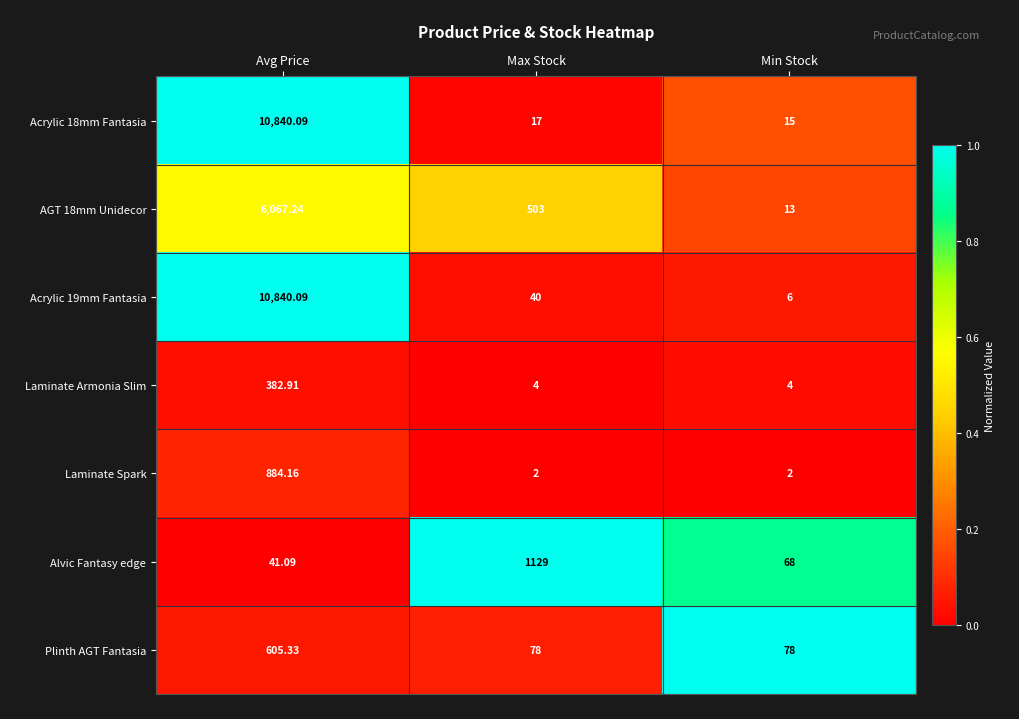

At which label does Acrylic 19mm Fantasia first exceed 40?

Avg Price